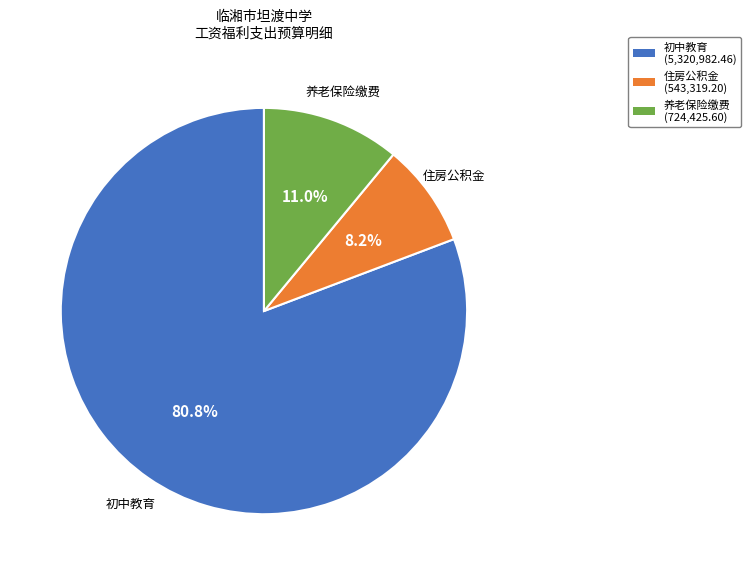

Is there any slice that represents more than half of the pie?

Yes